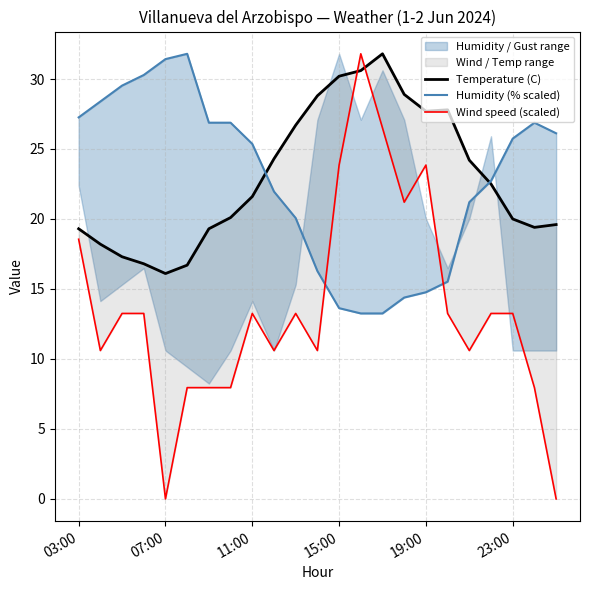

Which has a higher value, 13 or 17?

13